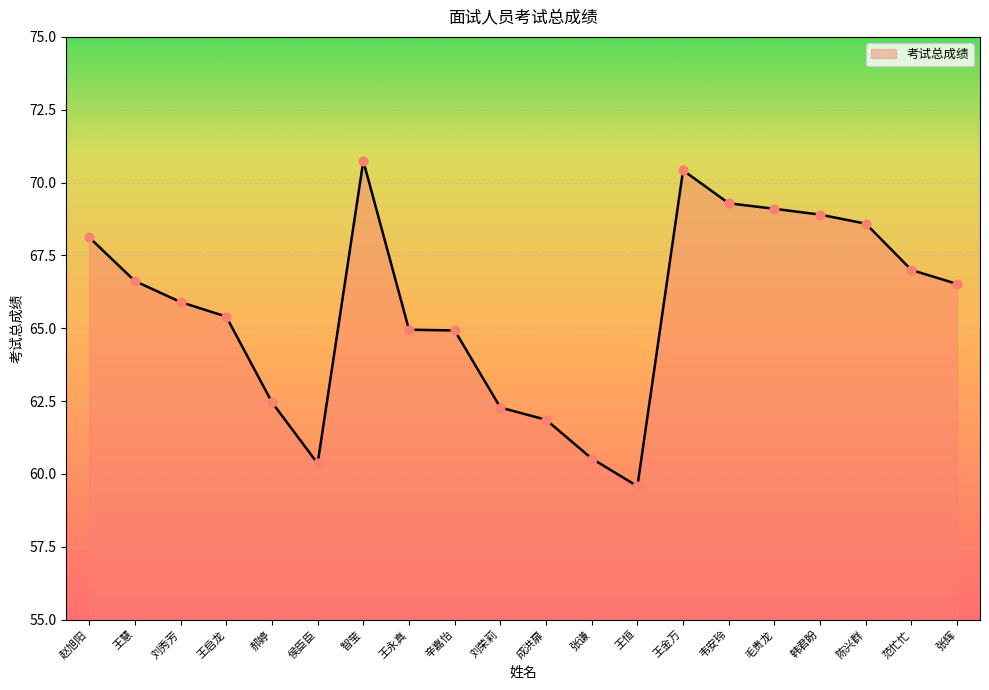

What is the change in value from 成洪扉 to 韩君盼?

+7.0